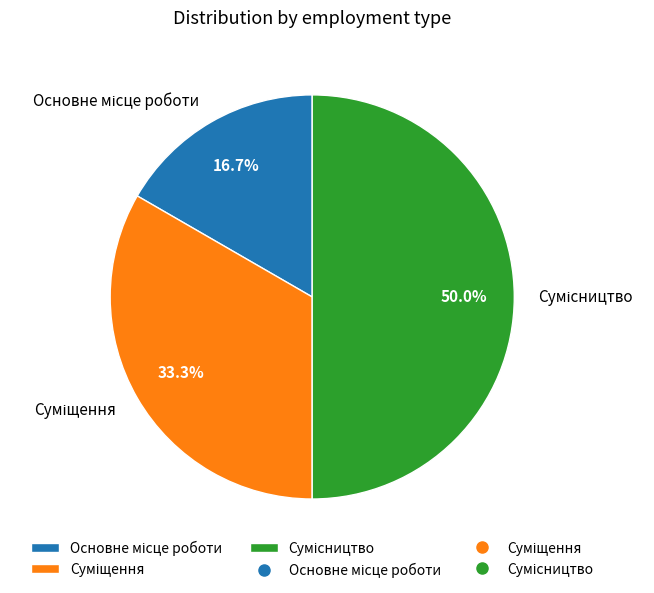

Is Сумісництво the majority of the pie?

No